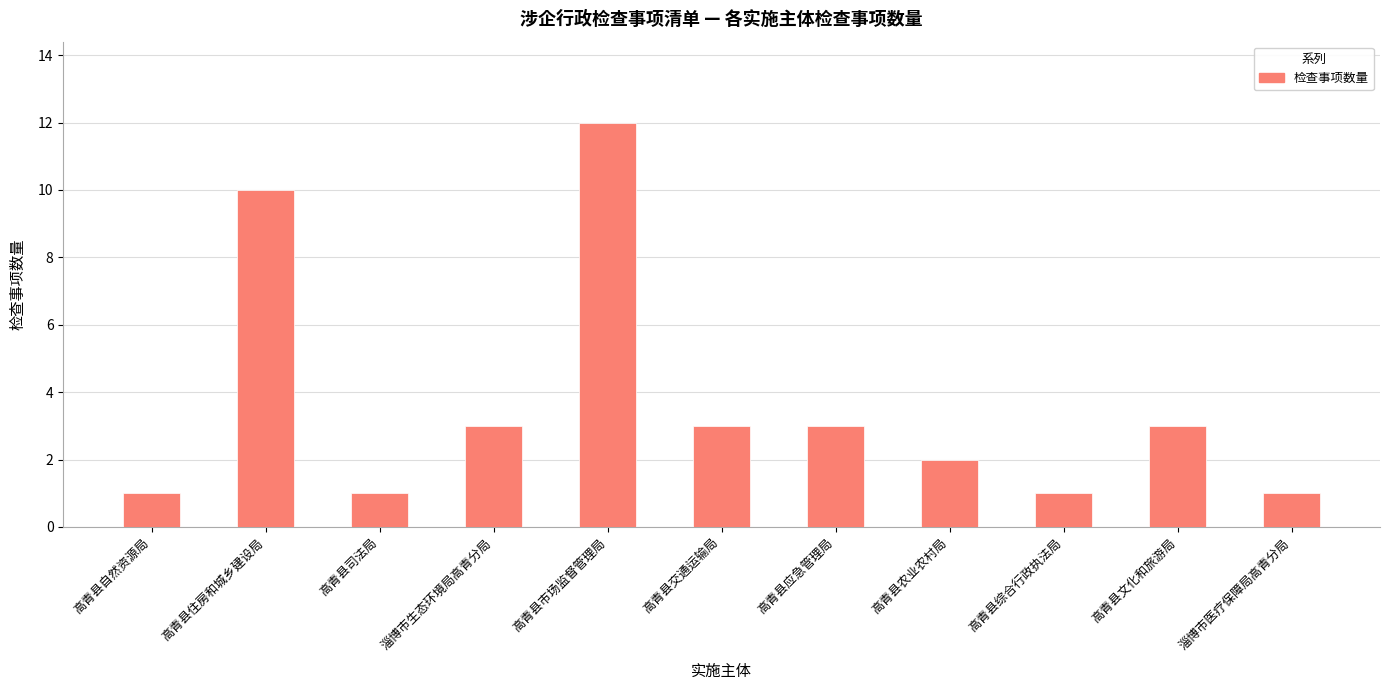

How many values are below 3?

5